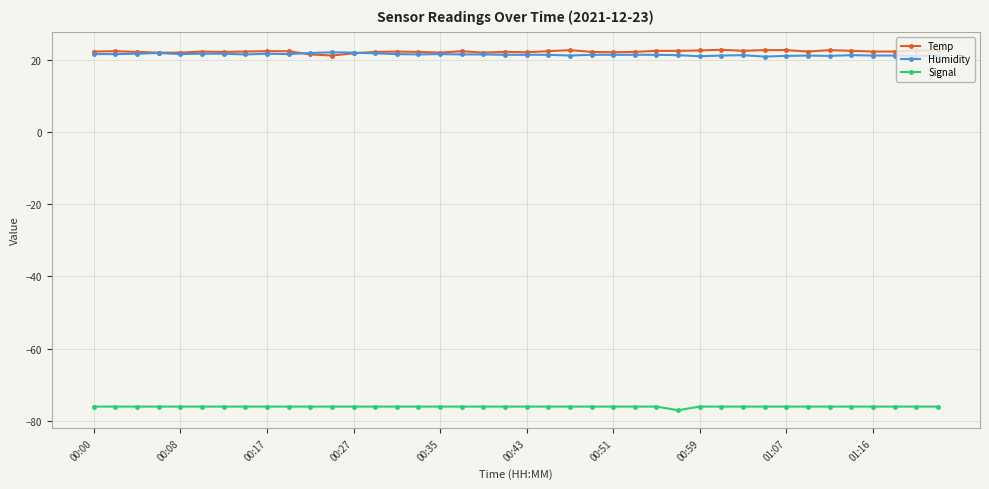

True or false: Signal and Temp cross at least once.

False